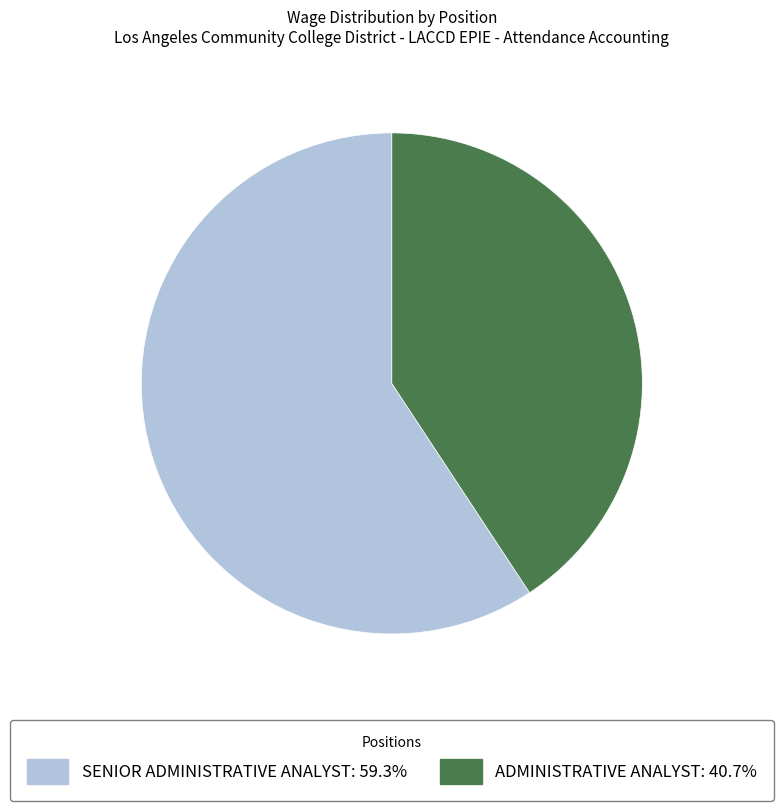

Is there a majority slice in this chart?

Yes